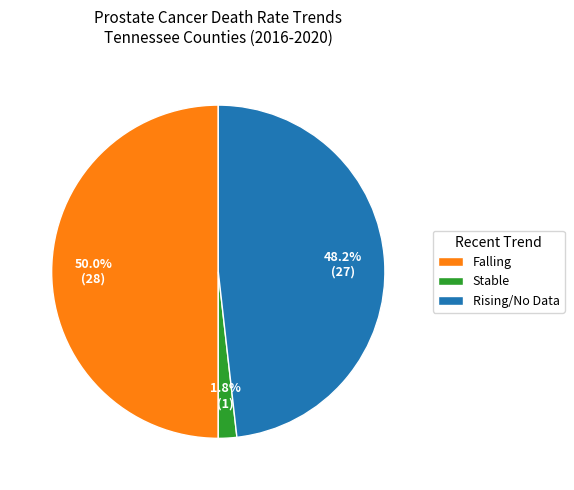

What is the smallest slice in the pie chart?

Stable